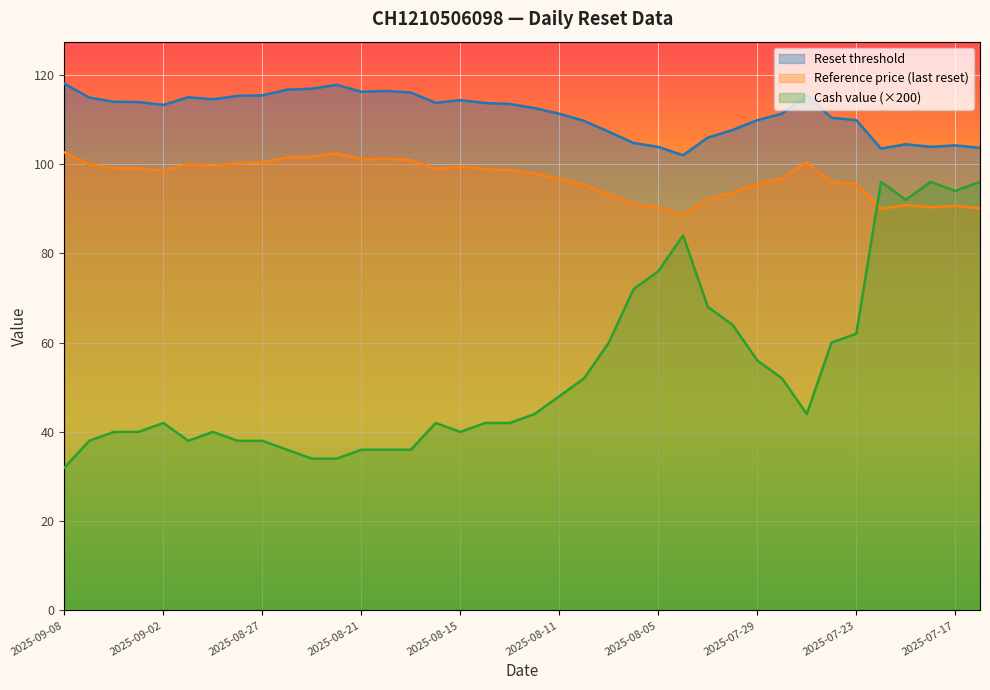

In Cash value, how many points are lower than both neighbors (excluding endpoints)?

5